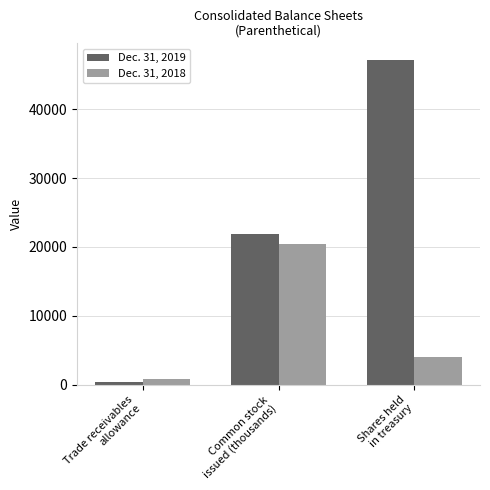

How many series are shown in this chart?

2